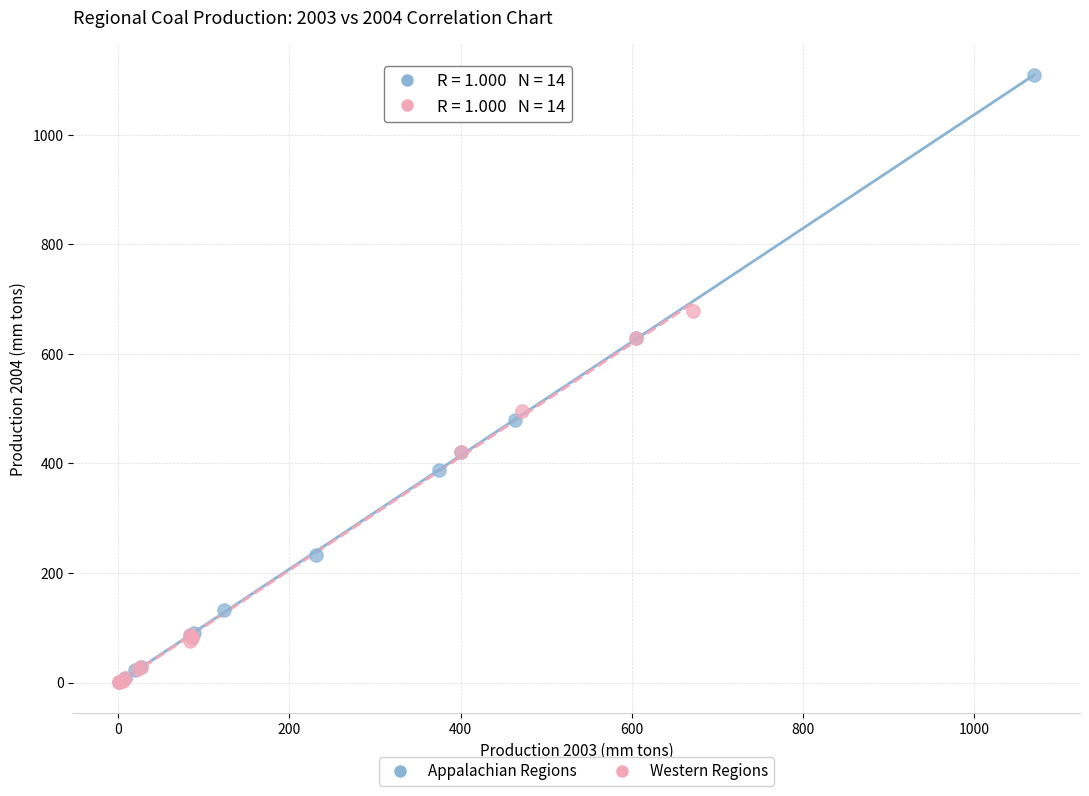

Which series has the widest spread of Y values?

Appalachian Regions